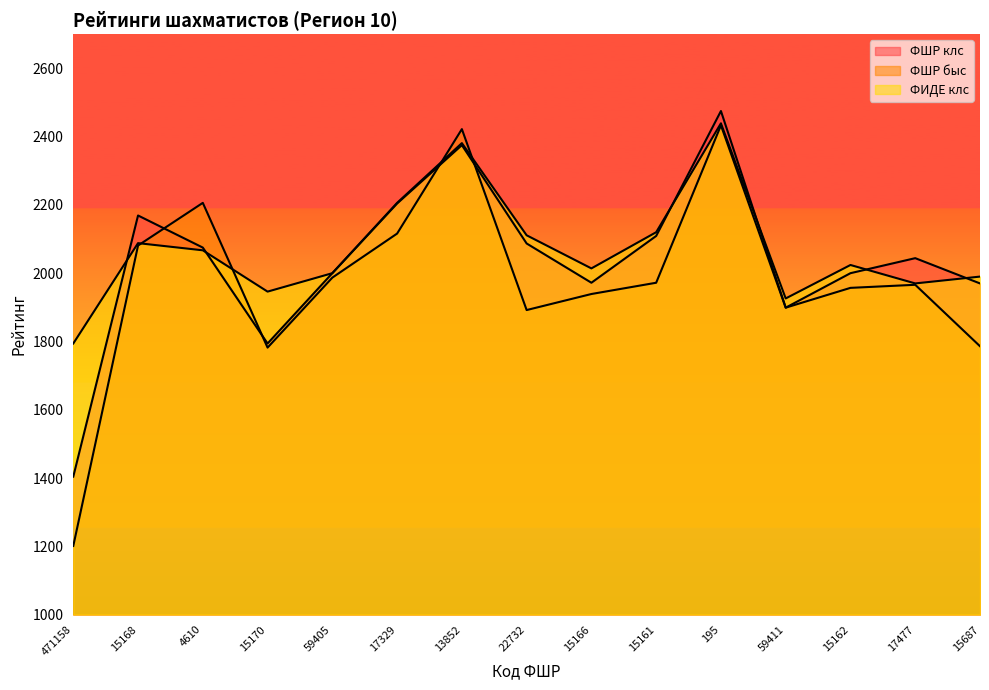

Which series has the largest total across all categories?

ФИДЕ клс